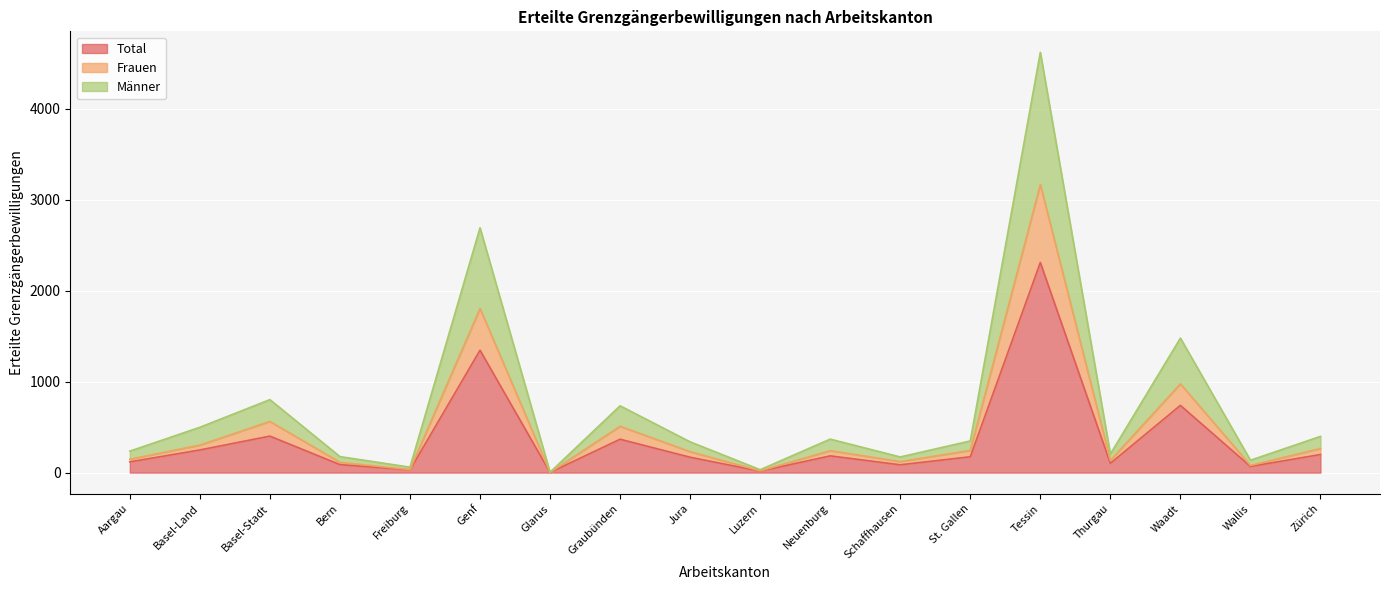

What is the difference between the second highest and minimum values in the Männer series?

2686